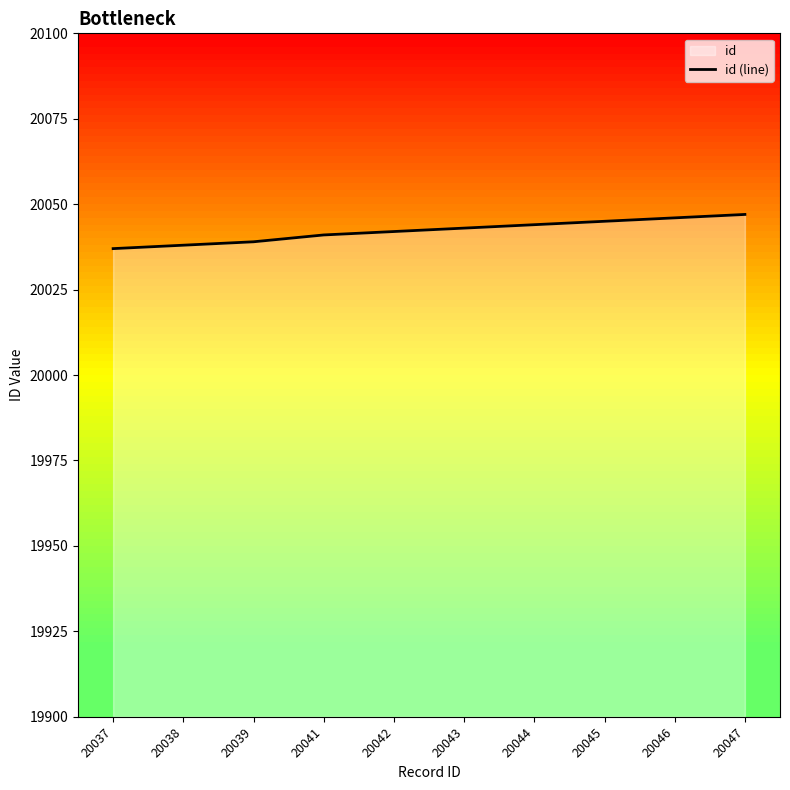

The chart shows a value of 6541 at 20039. True or false?

False